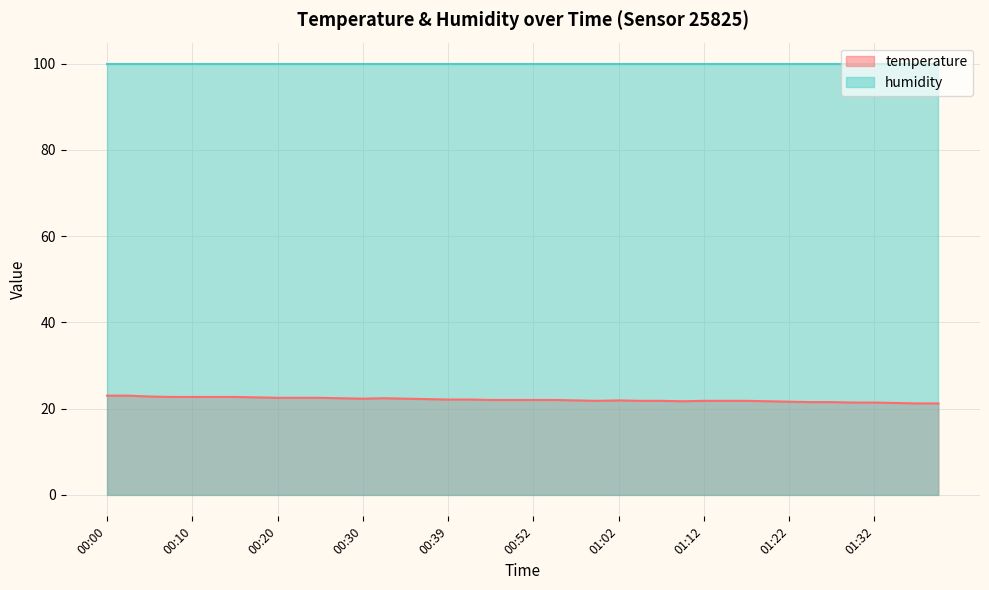

Reading right to left, extract all data points from this chart.

21.2	21.2	21.3	21.4	21.4	21.5	21.5	21.6	21.7	21.8	21.8	21.8	21.7	21.8	21.8	21.9	21.8	21.9	22.0	22.0	22.0	22.0	22.1	22.1	22.2	22.3	22.4	22.3	22.4	22.5	22.5	22.5	22.6	22.7	22.7	22.7	22.7	22.8	23.0	23.0